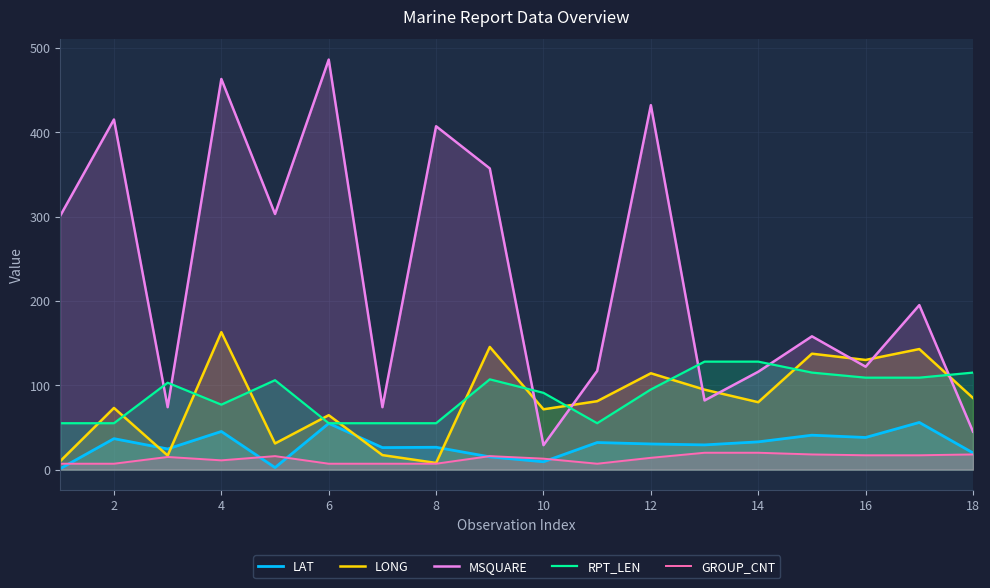

Which series has the largest total across all categories?

MSQUARE